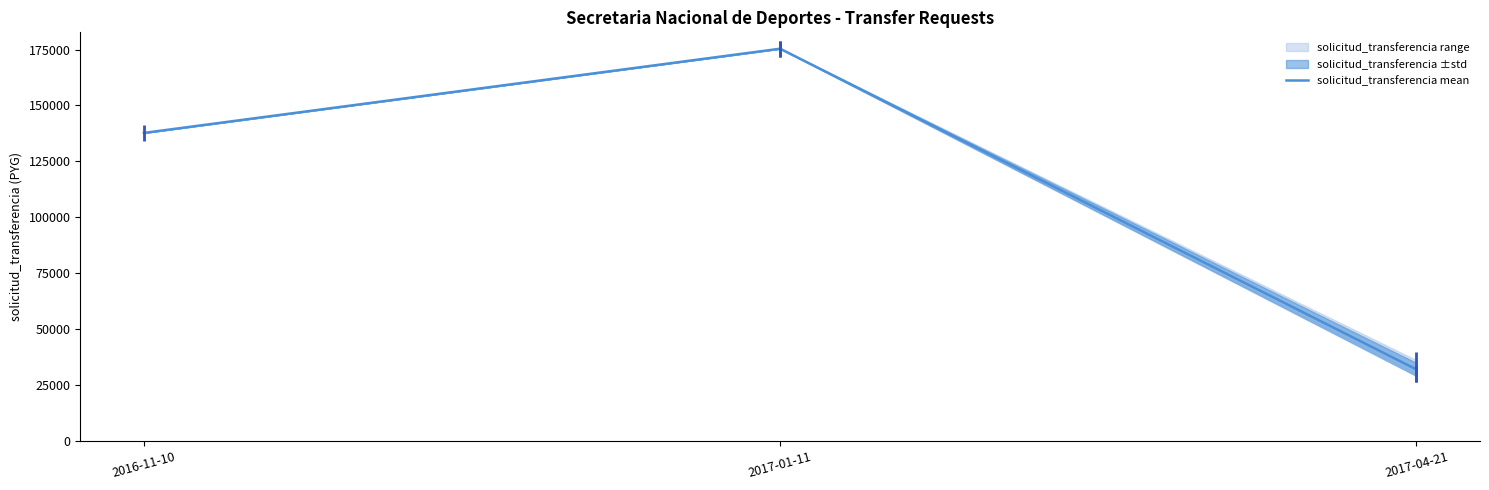

Does the chart display data point markers on the line(s)?

No